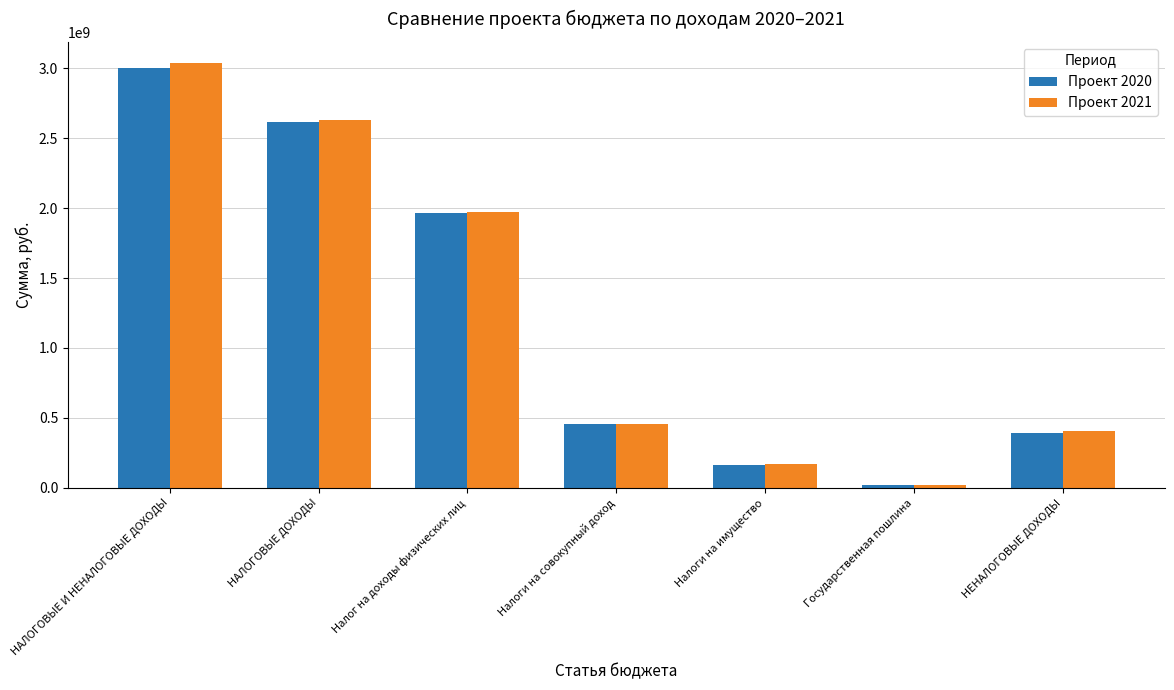

What is the total value across all series at Налог на доходы физических лиц?

3936633000